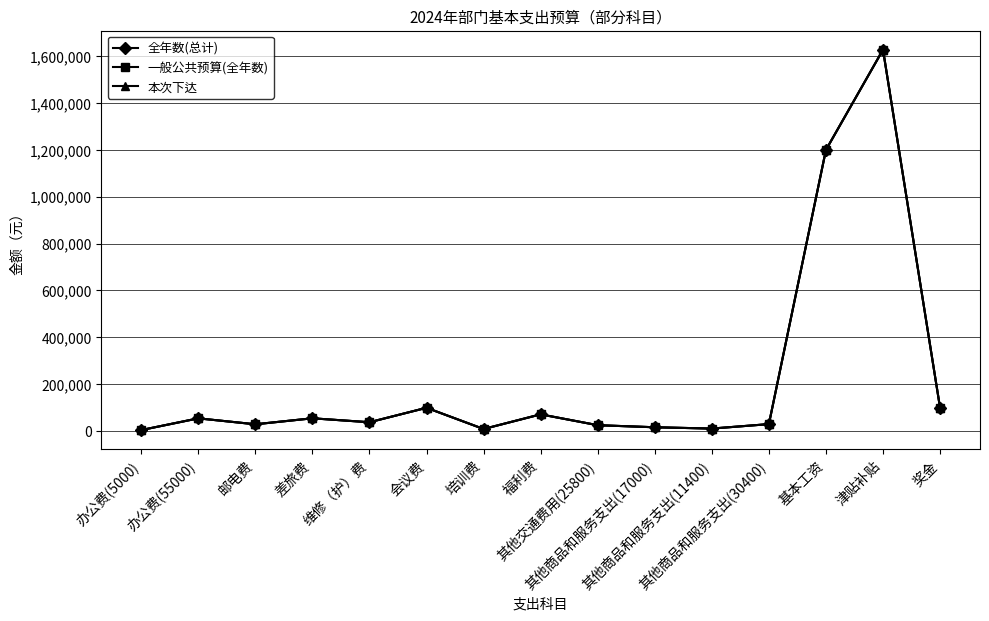

Is the value of 一般公共预算(全年数) at 维修（护）费 greater than the value of 全年数(总计) at 福利费?

No